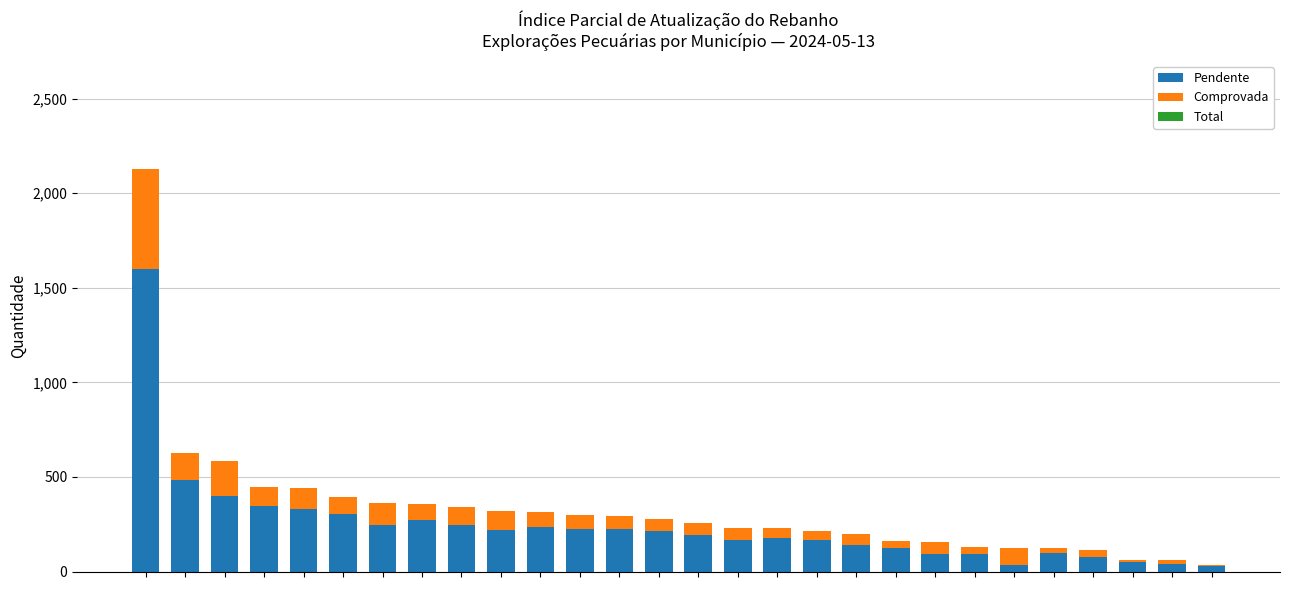

What is the maximum value for Pendente?

1600